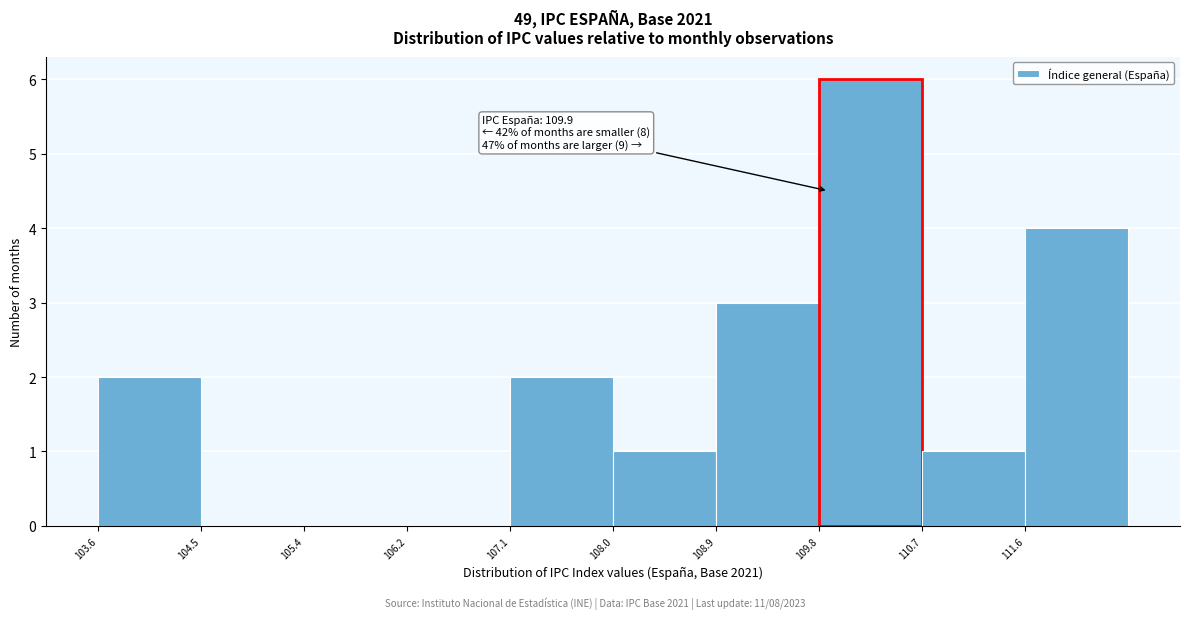

Which range on the x-axis has the tallest bar?

109.8 to 110.7